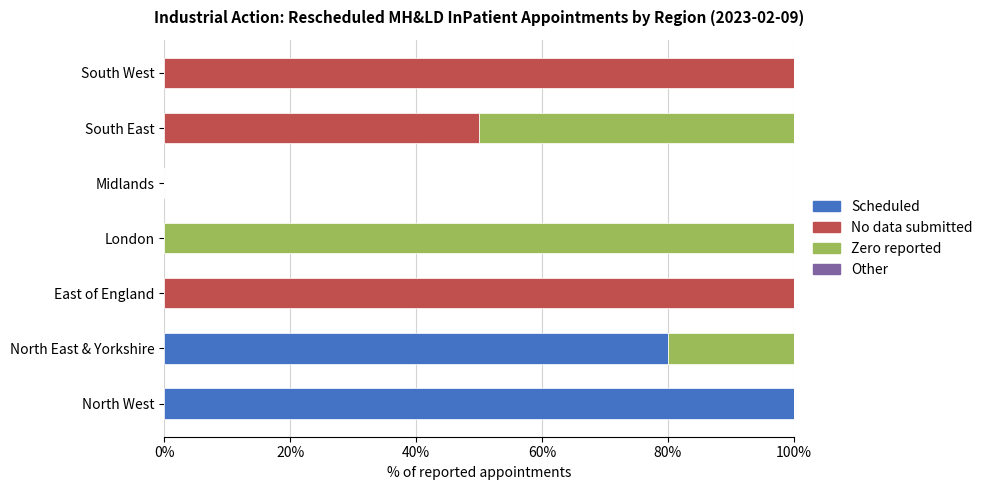

True or false: Scheduled has a value of 0 at East of England.

True